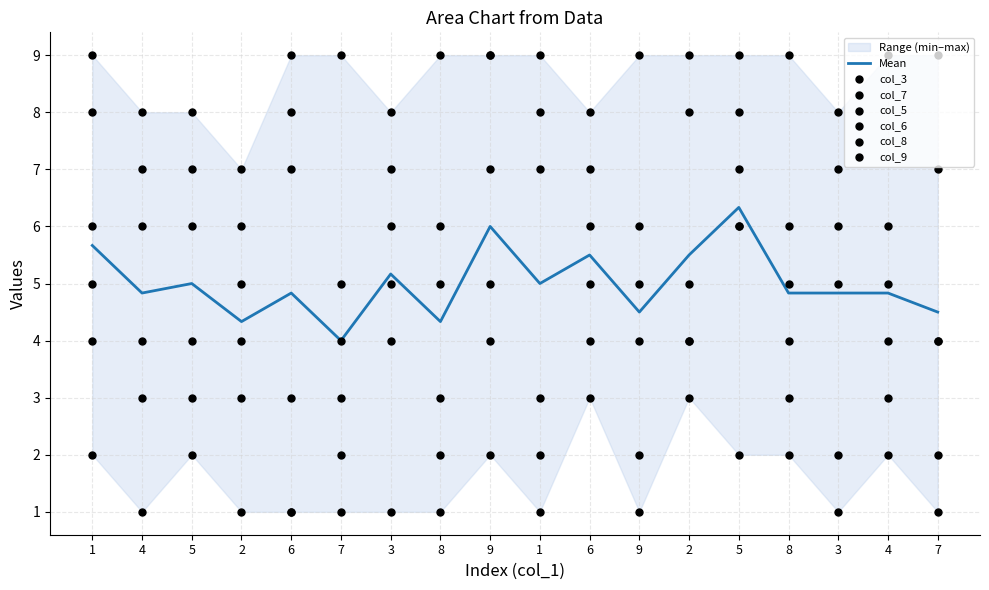

Which series has the widest spread of Y values?

col_3